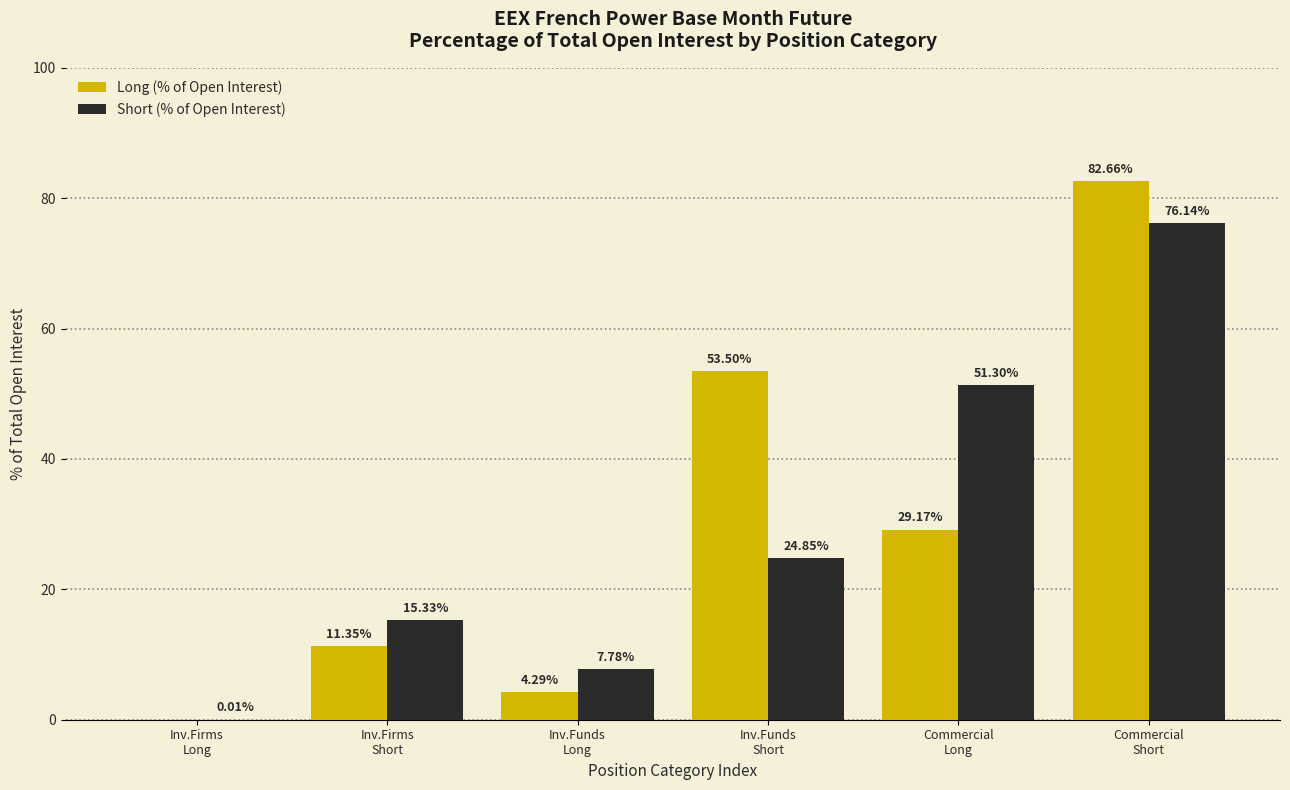

Which series has the largest total across all categories?

Long (% of Open Interest)